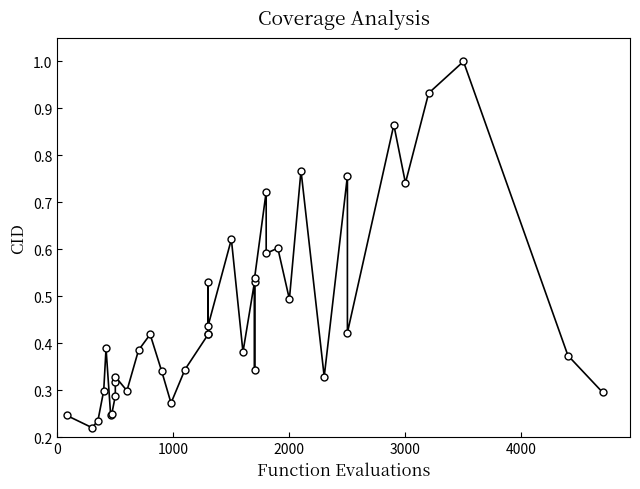

How many lines are shown in the chart?

1